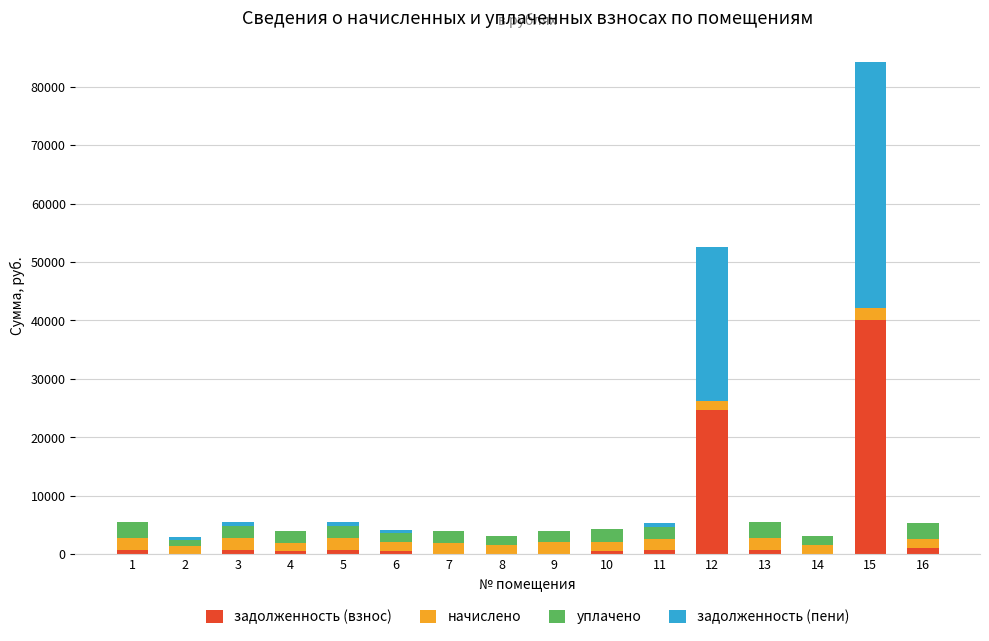

How many data points in задолженность (взнос) are above 666?

8